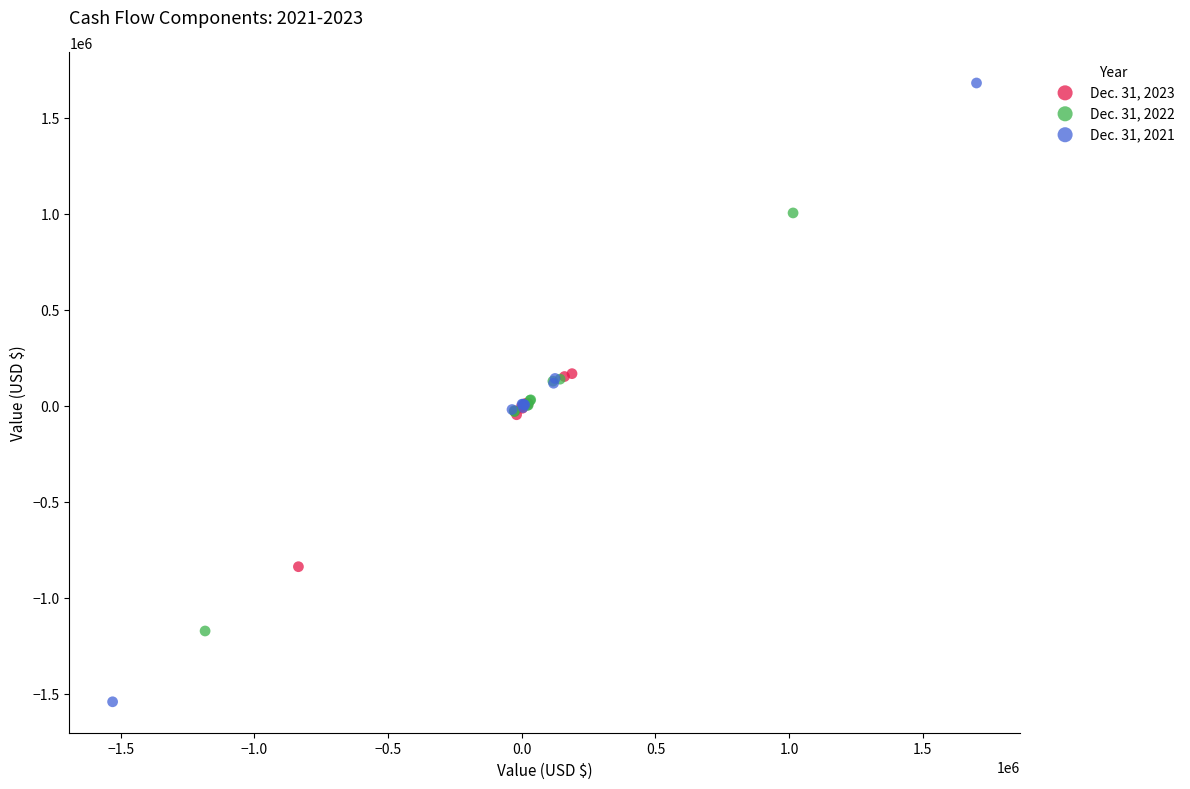

What are all the series names shown in the legend?

Dec. 31, 2023, Dec. 31, 2022, Dec. 31, 2021